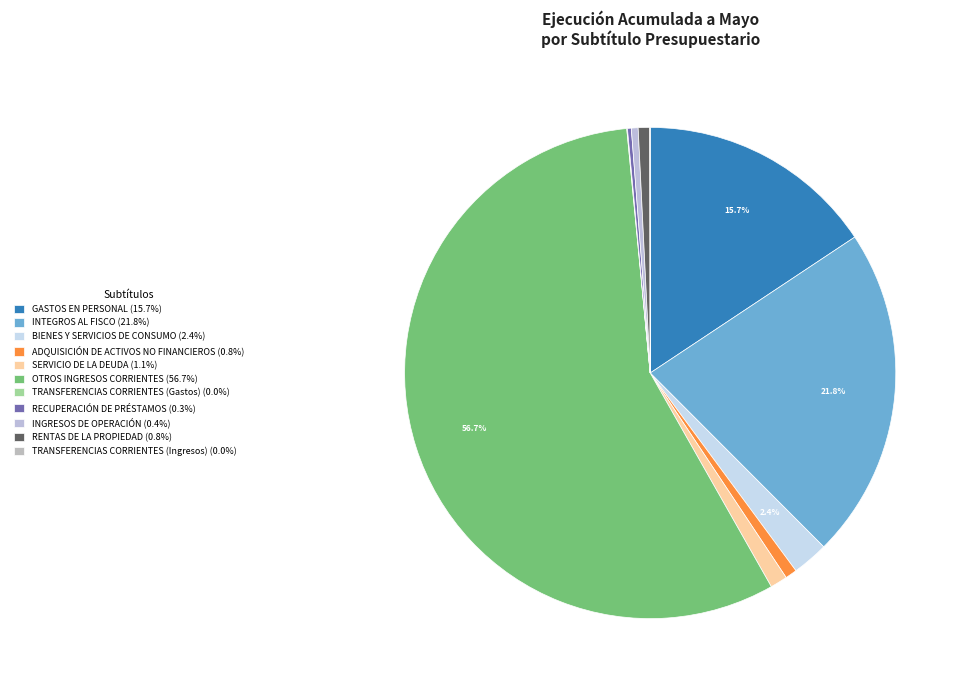

Does GASTOS EN PERSONAL represent more than half of the total?

No